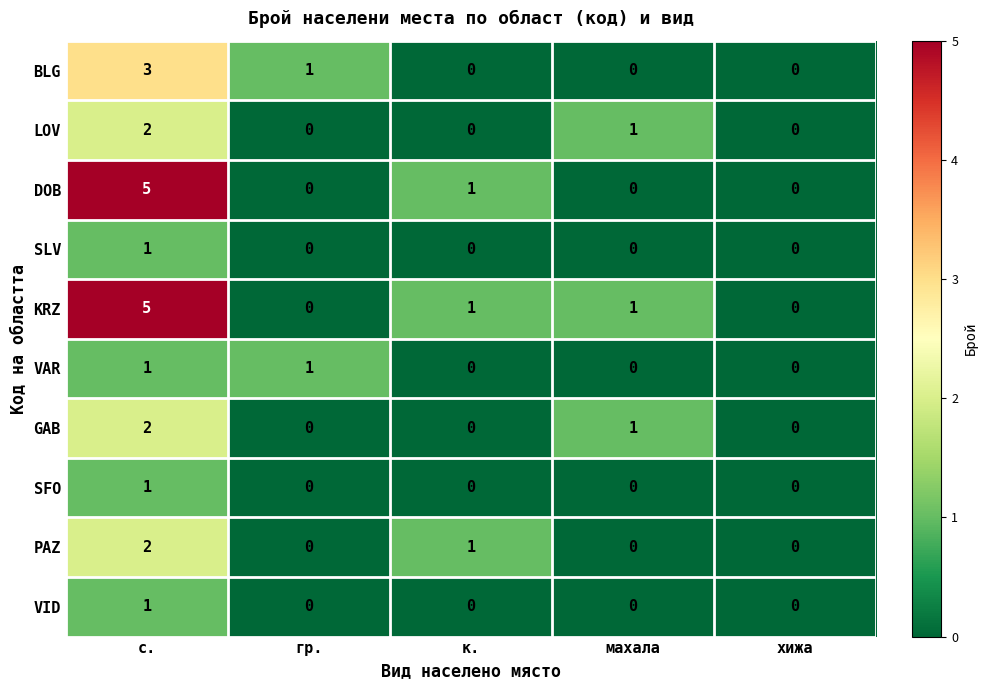

Which label corresponds to the largest value in the chart?

с.